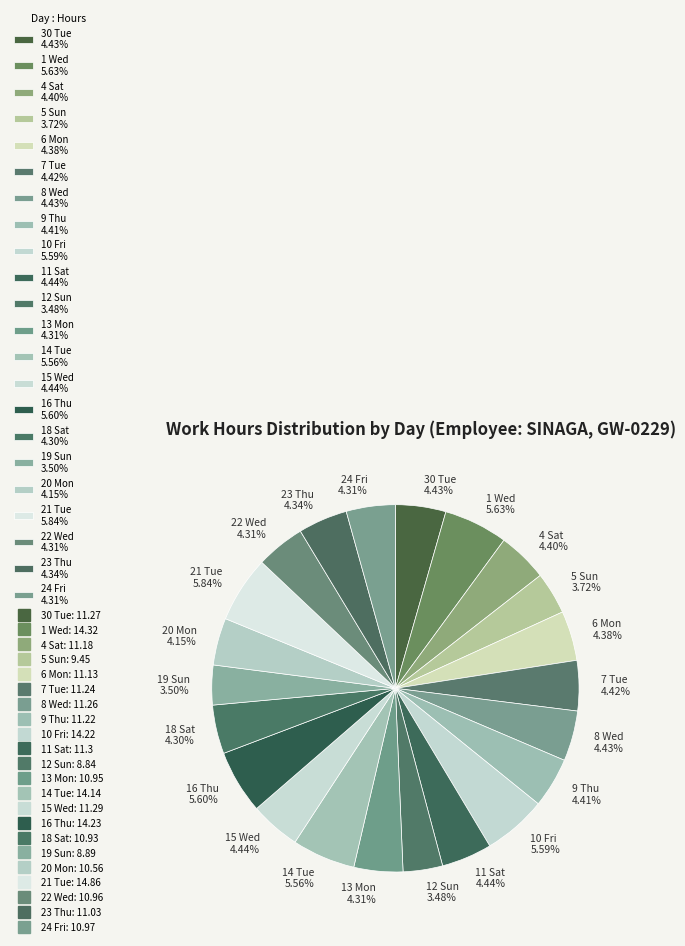

What portion of the pie excludes 7 Tue?

95.6%